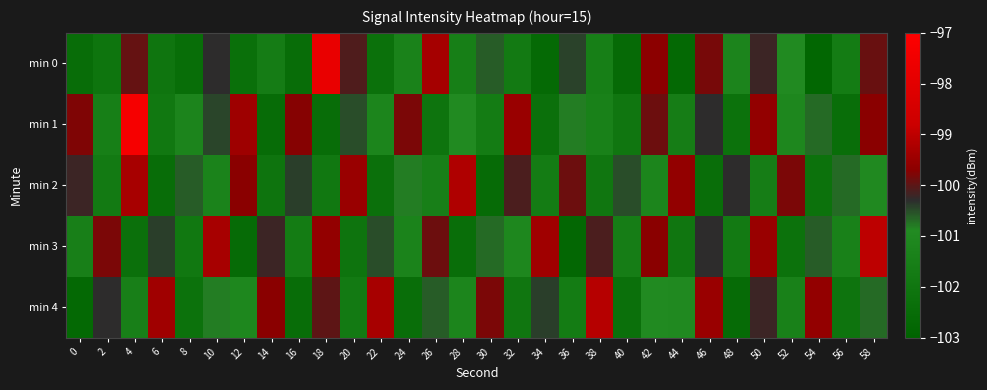

Which has a higher value, 26 or 4?

26